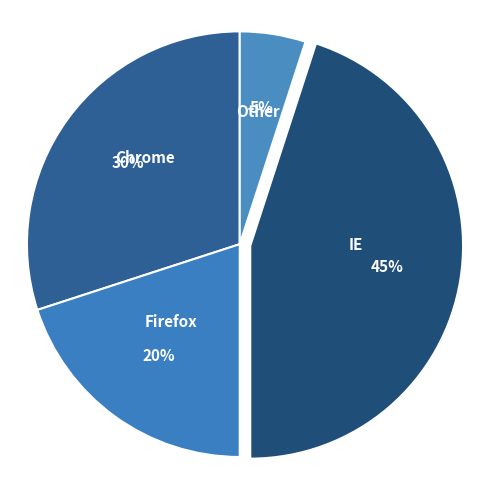

How many slices are in this pie chart?

4